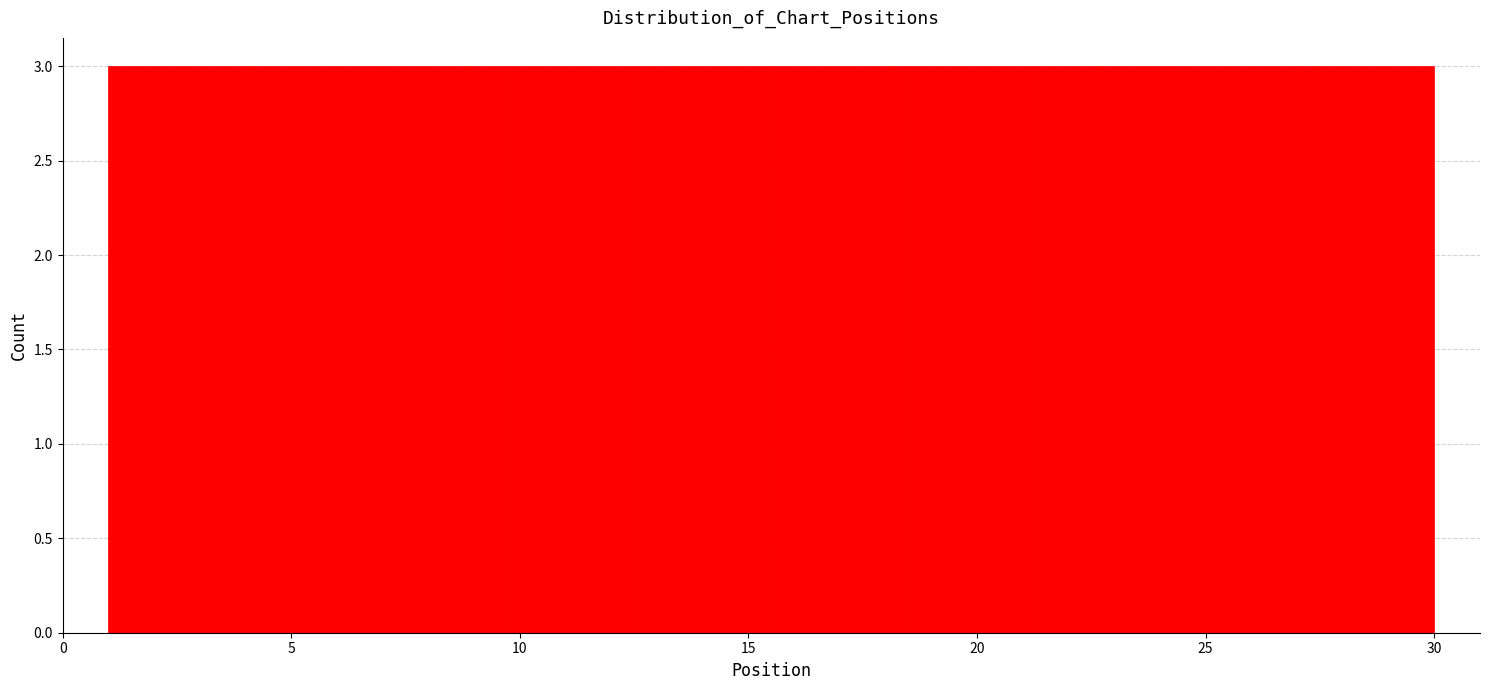

Reading left to right, list every bar in this chart as the range it spans on the x-axis followed by its height. Neither the bar edges nor the heights are printed on the chart, so give them approximately, as read against the axes.

1.0 to 3.9: 3
3.9 to 6.8: 3
6.8 to 9.7: 3
9.7 to 12.6: 3
12.6 to 15.5: 3
15.5 to 18.4: 3
18.4 to 21.3: 3
21.3 to 24.2: 3
24.2 to 27.1: 3
27.1 to 30.0: 3